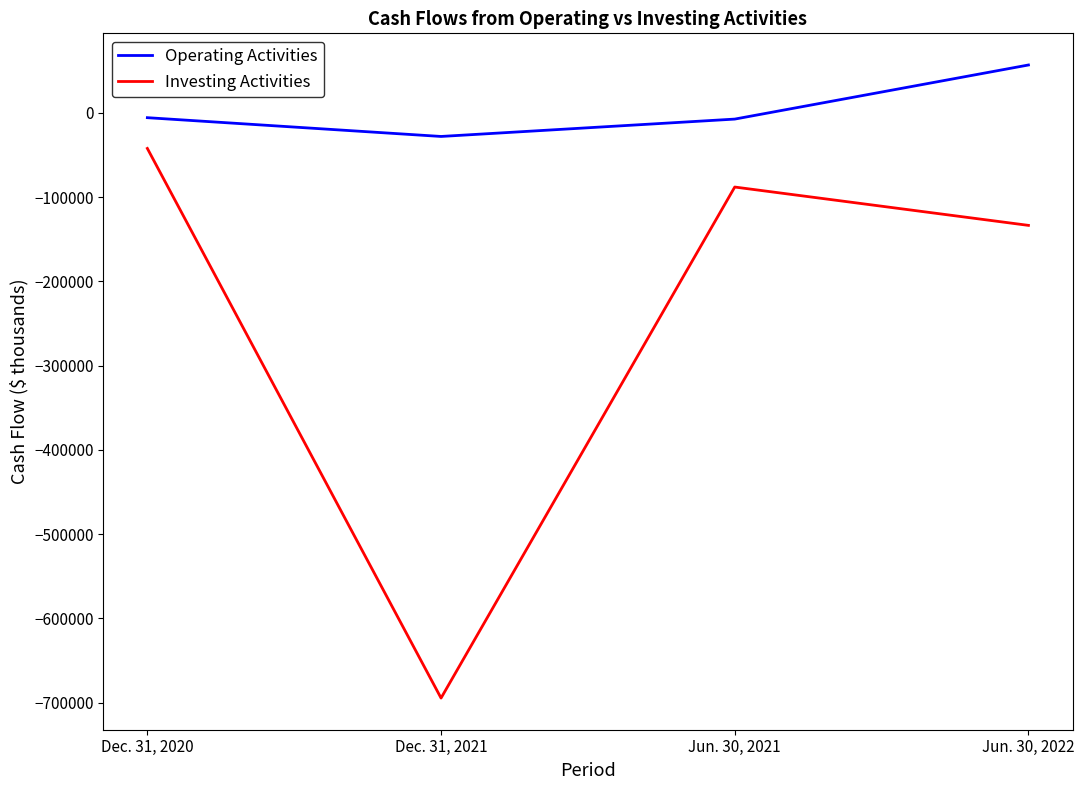

How many distinct data groups are displayed?

2